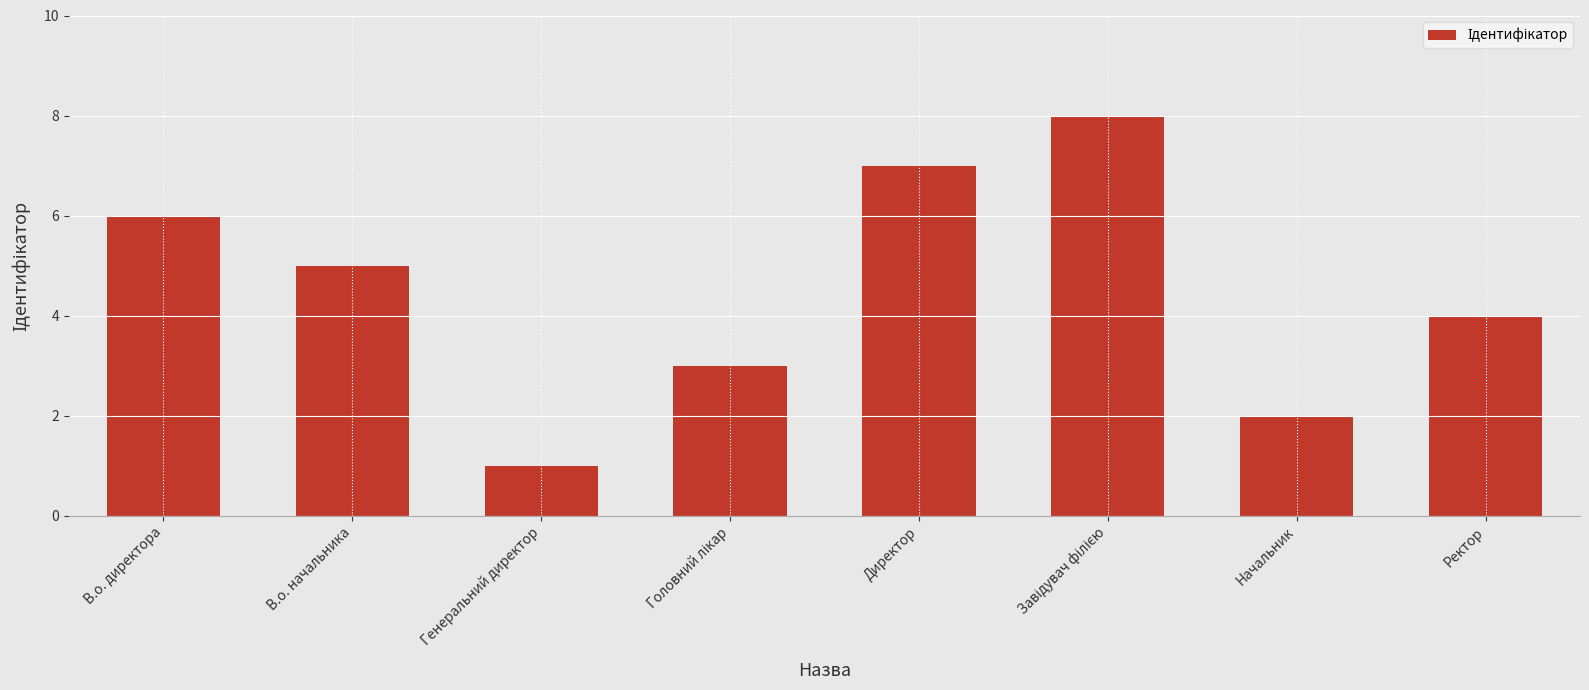

Are the bars grouped side by side (vs. stacked)?

No